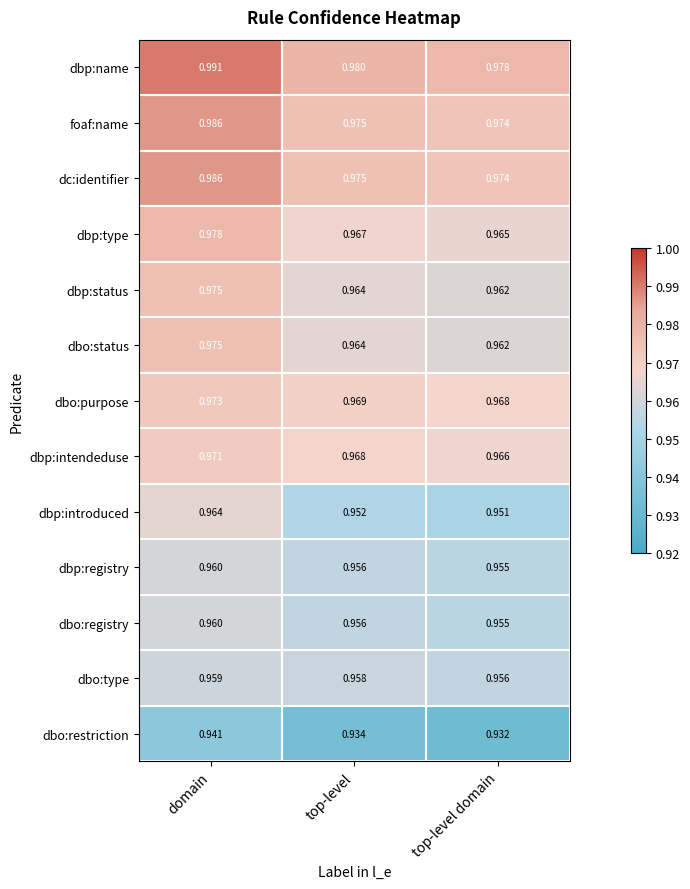

Which series has the largest total across all categories?

dbp:name